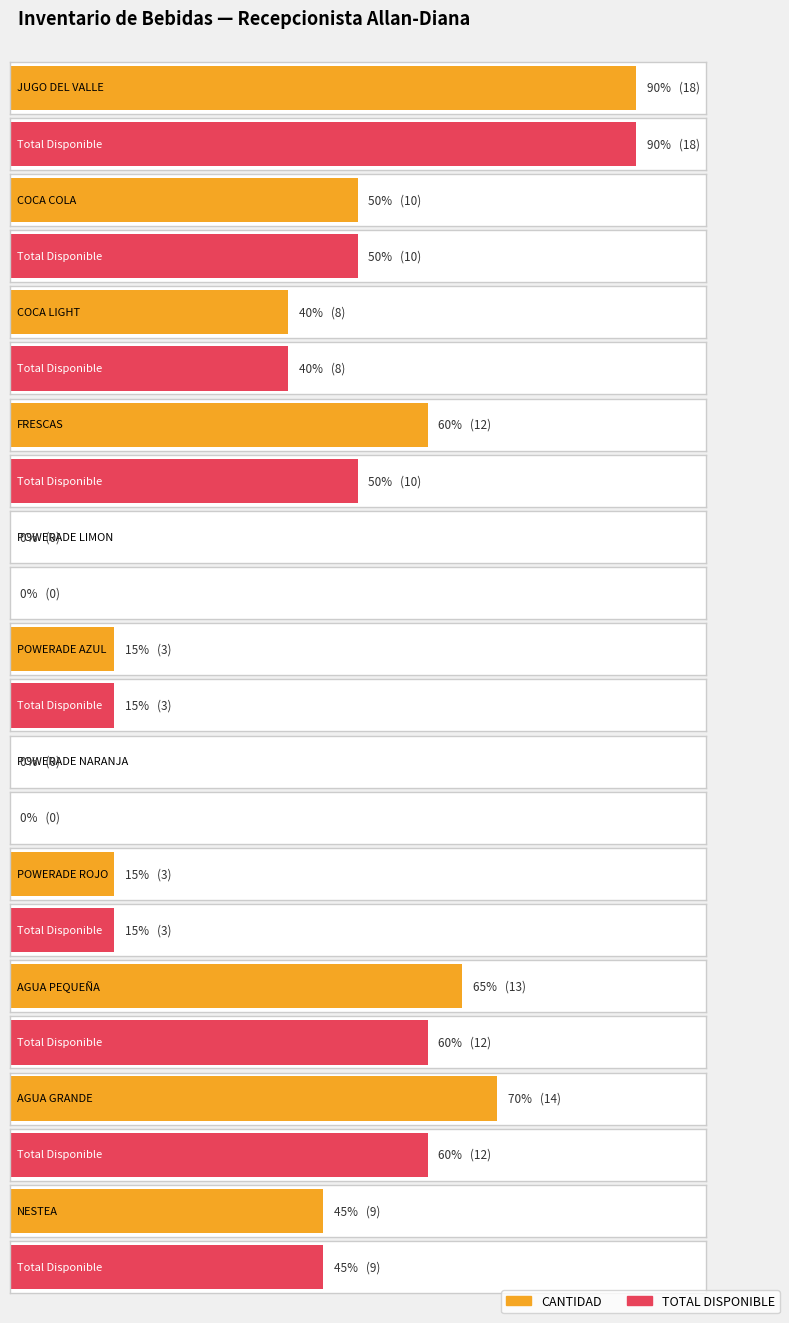

What is the difference between the TOTAL DISPONIBLE values at FRESCAS and POWERADE NARANJA?

10